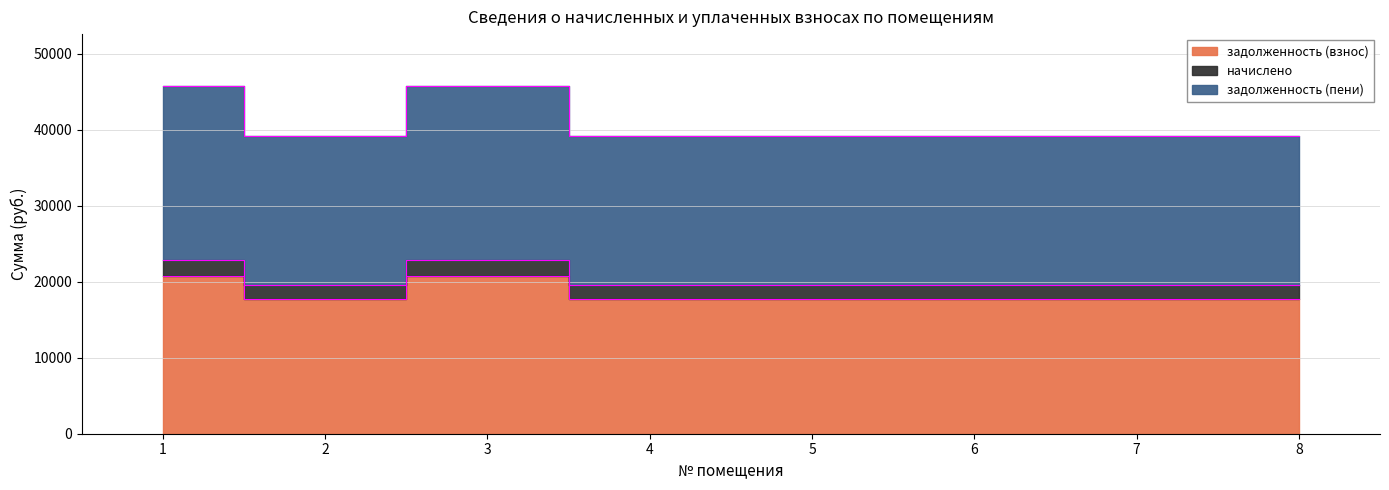

Is the value of задолженность (взнос) at 7 greater than the value of задолженность (пени) at 7?

No